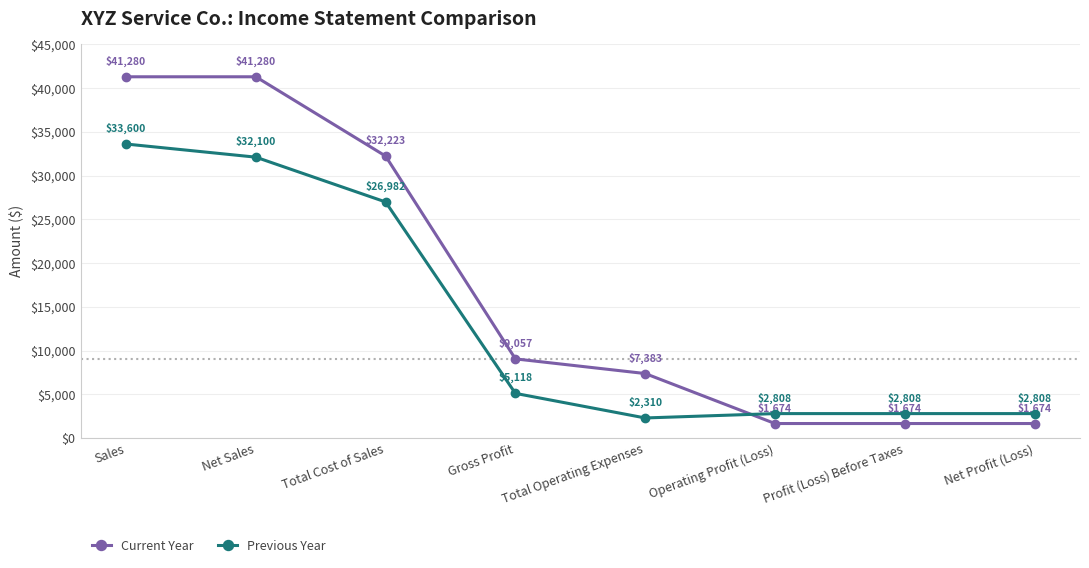

Reading right to left, extract all data points from this chart.

Current Year: Net Profit (Loss)=1674	Profit (Loss) Before Taxes=1674	Operating Profit (Loss)=1674	Total Operating Expenses=7383	Gross Profit=9057	Total Cost of Sales=32223	Net Sales=41280	Sales=41280
Previous Year: Net Profit (Loss)=2808	Profit (Loss) Before Taxes=2808	Operating Profit (Loss)=2808	Total Operating Expenses=2310	Gross Profit=5118	Total Cost of Sales=26982	Net Sales=32100	Sales=33600